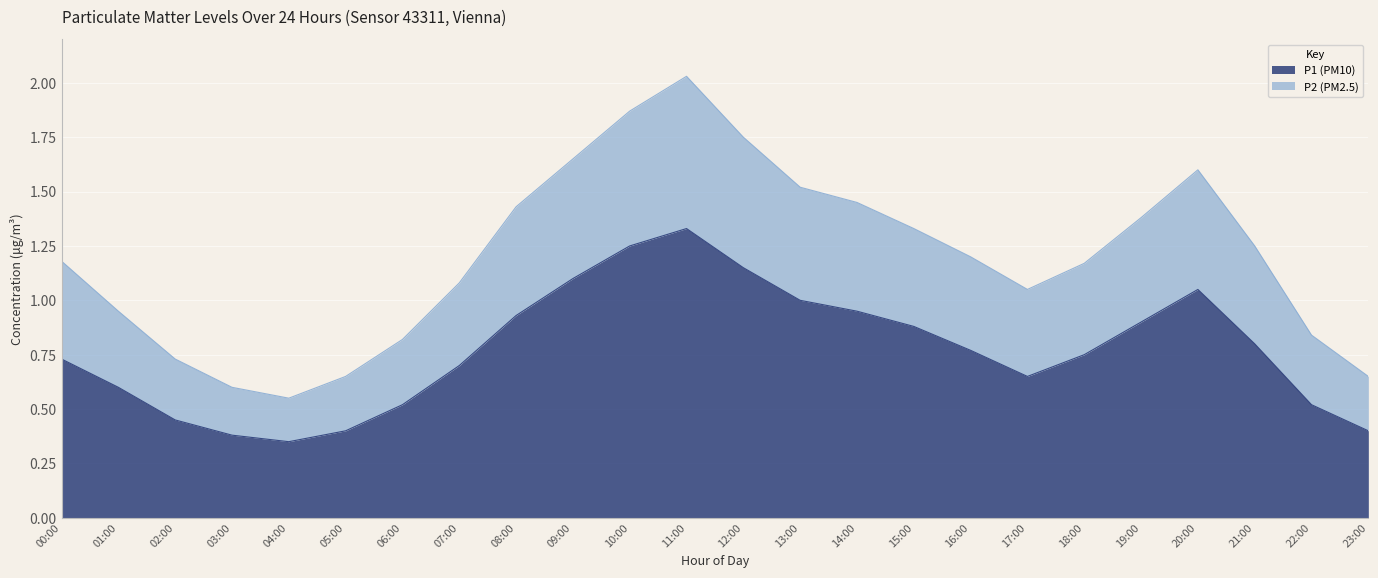

What is the sum of the P1 (PM10) values at 09:00 and 23:00?

1.5